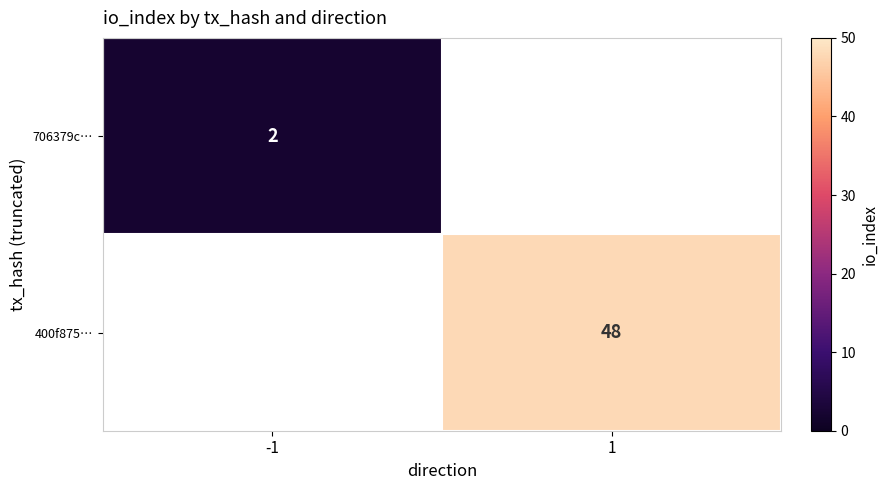

Between -1 and 1, which is larger?

1